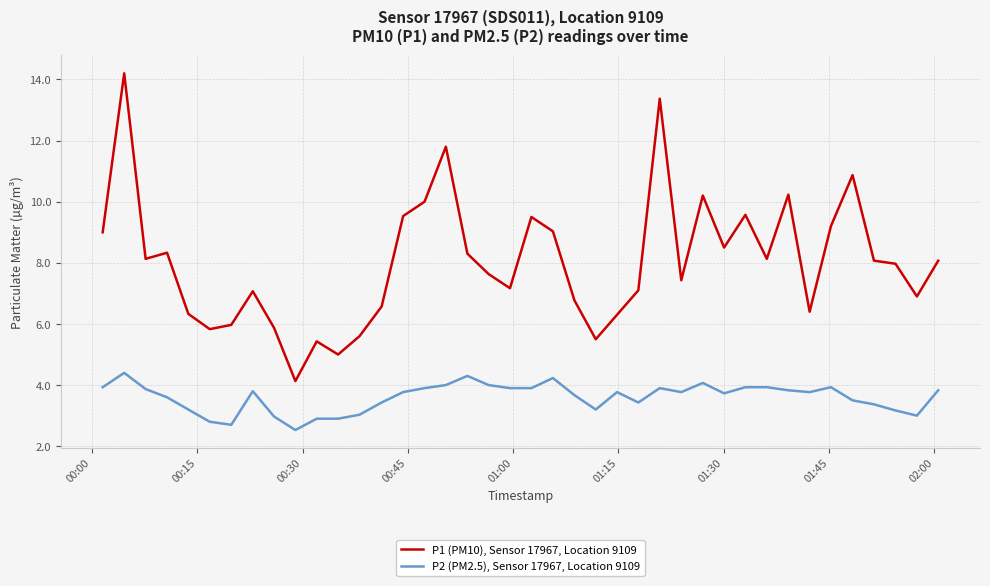

Does the chart have visible grid lines?

Yes